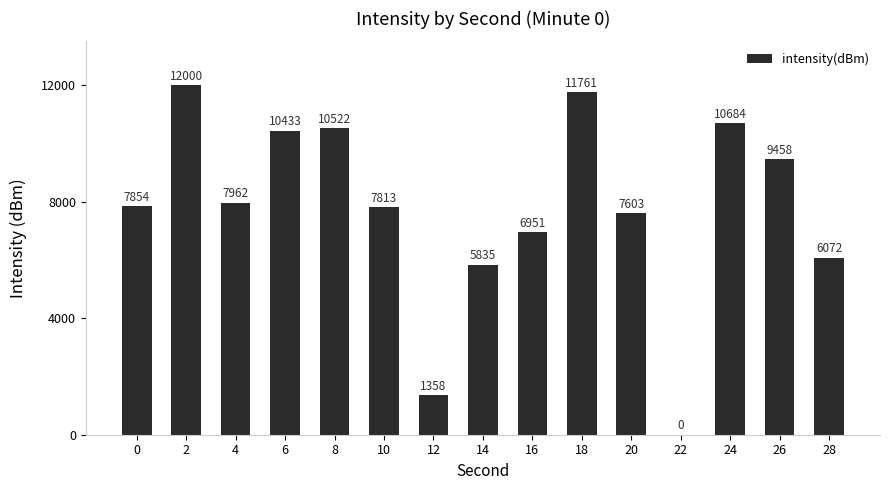

What is the sum of all values?

116306